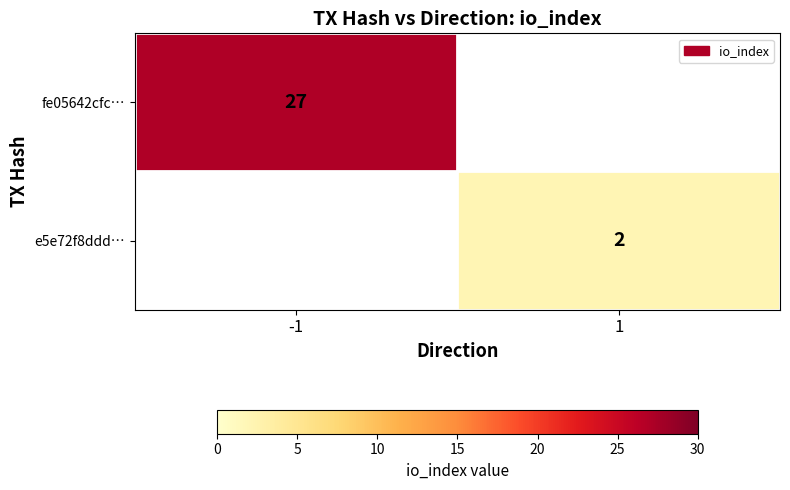

True or false: fe05642cfc… has a value of 27 at -1.

True